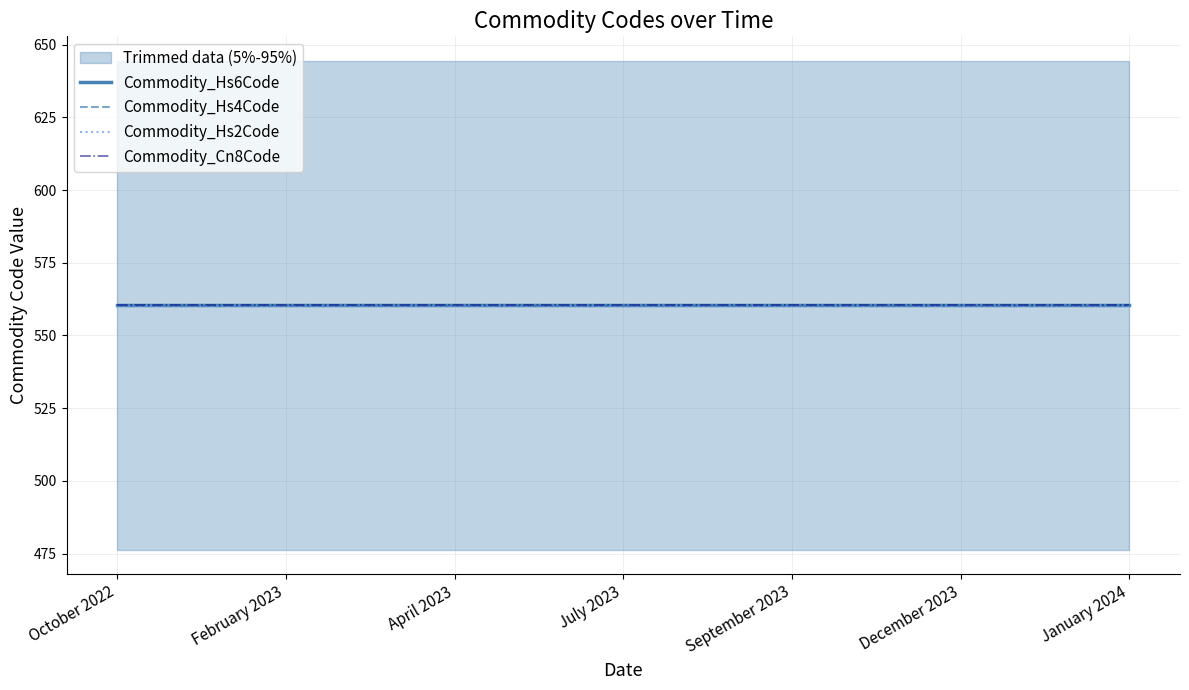

How many lines are shown in the chart?

4